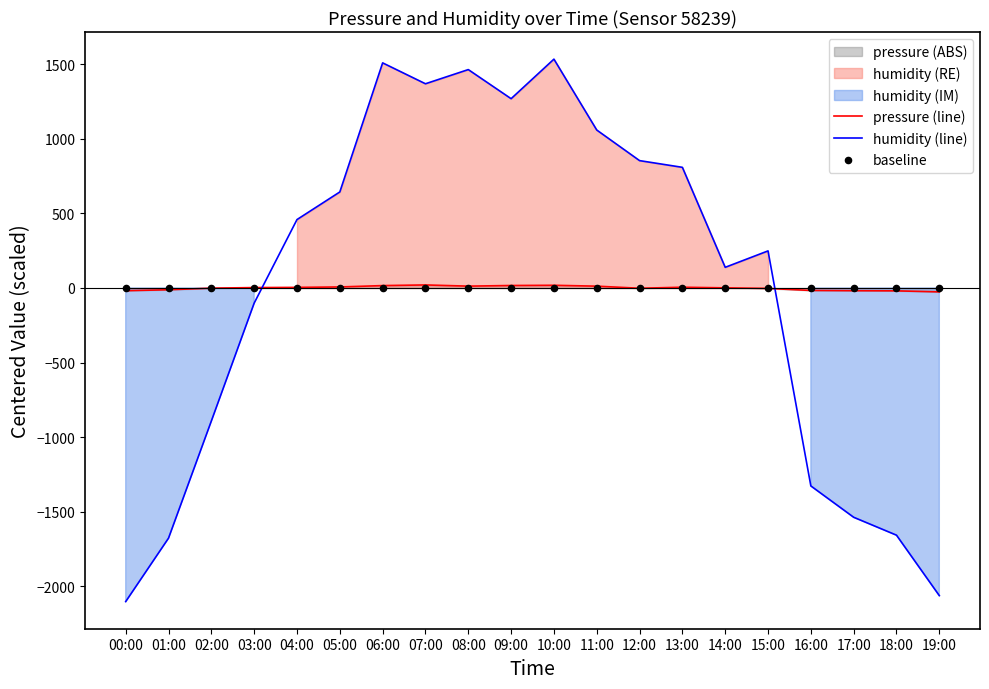

True or false: humidity (line) and pressure (line) intersect in this chart.

True